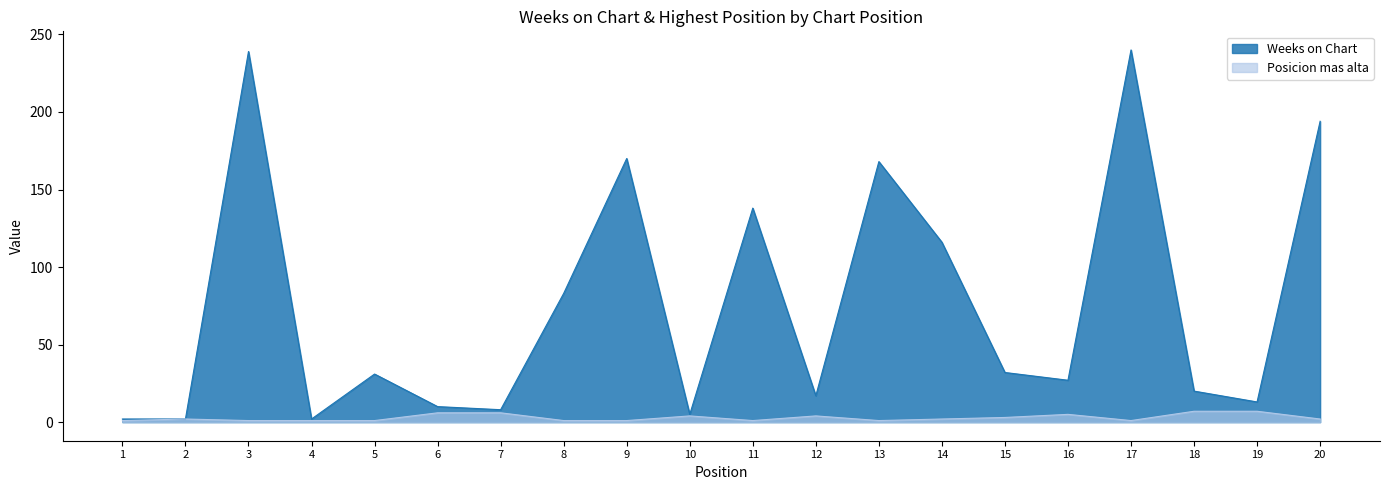

Which category has the highest value in the Weeks on Chart series?

17